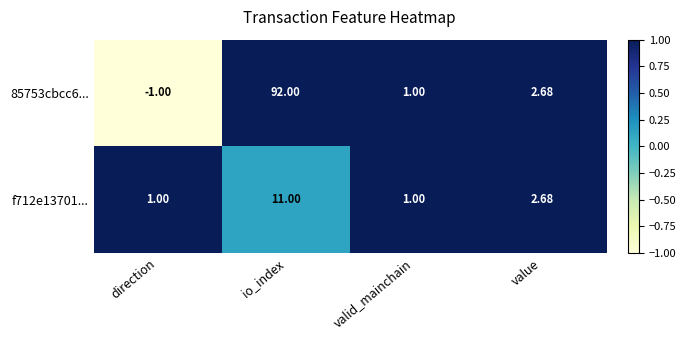

Which series has the largest total across all categories?

85753cbcc6...